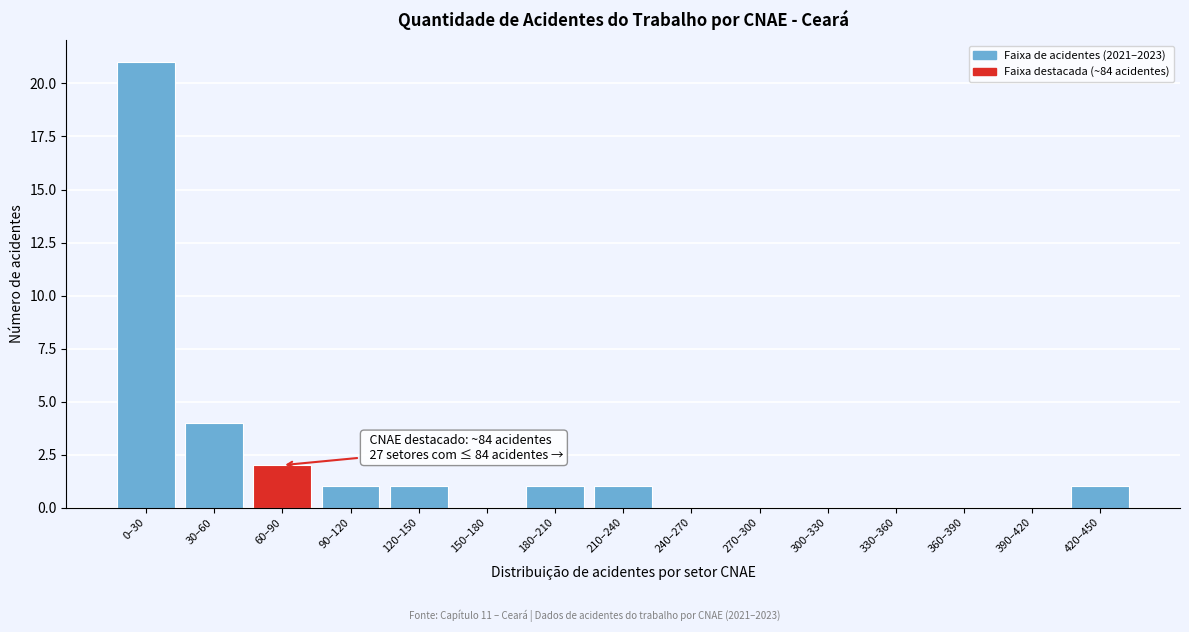

Reading left to right, transcribe all the data shown in this chart.

0–30=21	30–60=4	60–90=2	90–120=1	120–150=1	150–180=0	180–210=1	210–240=1	240–270=0	270–300=0	300–330=0	330–360=0	360–390=0	390–420=0	420–450=1